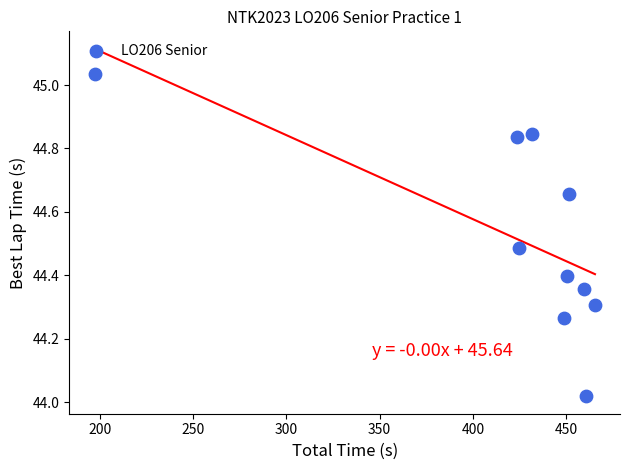

What is the range of X values (max minus min)?

268.3